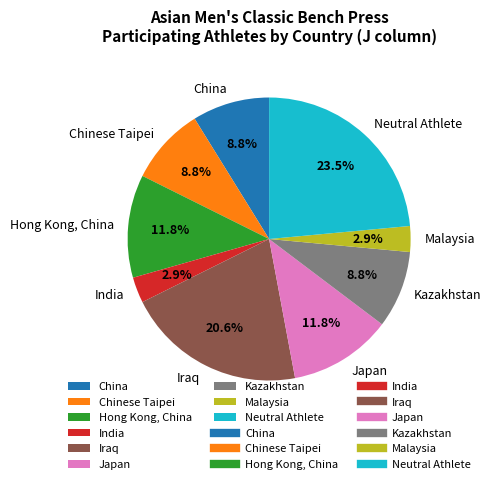

Which slice is the largest?

Neutral Athlete